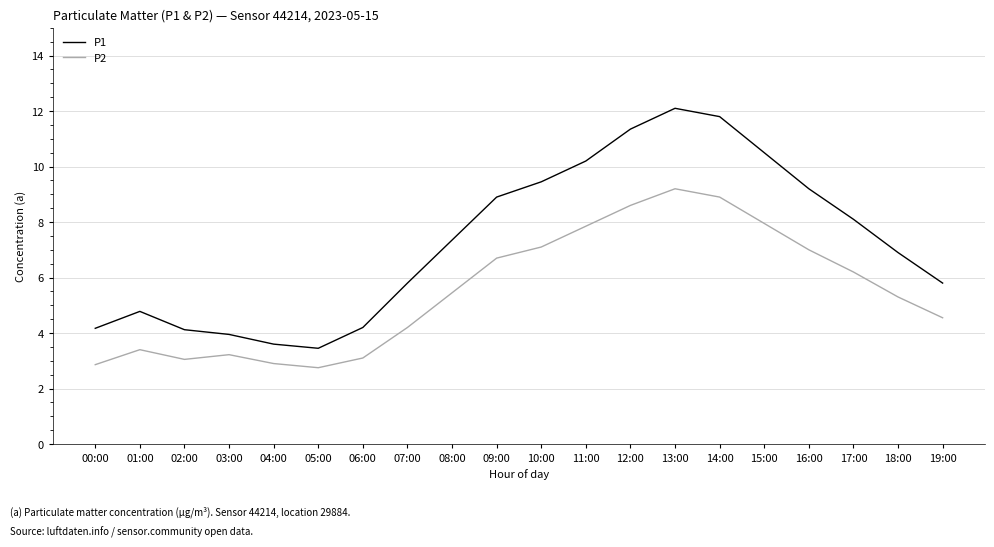

True or false: P1 and P2 cross at least once.

False